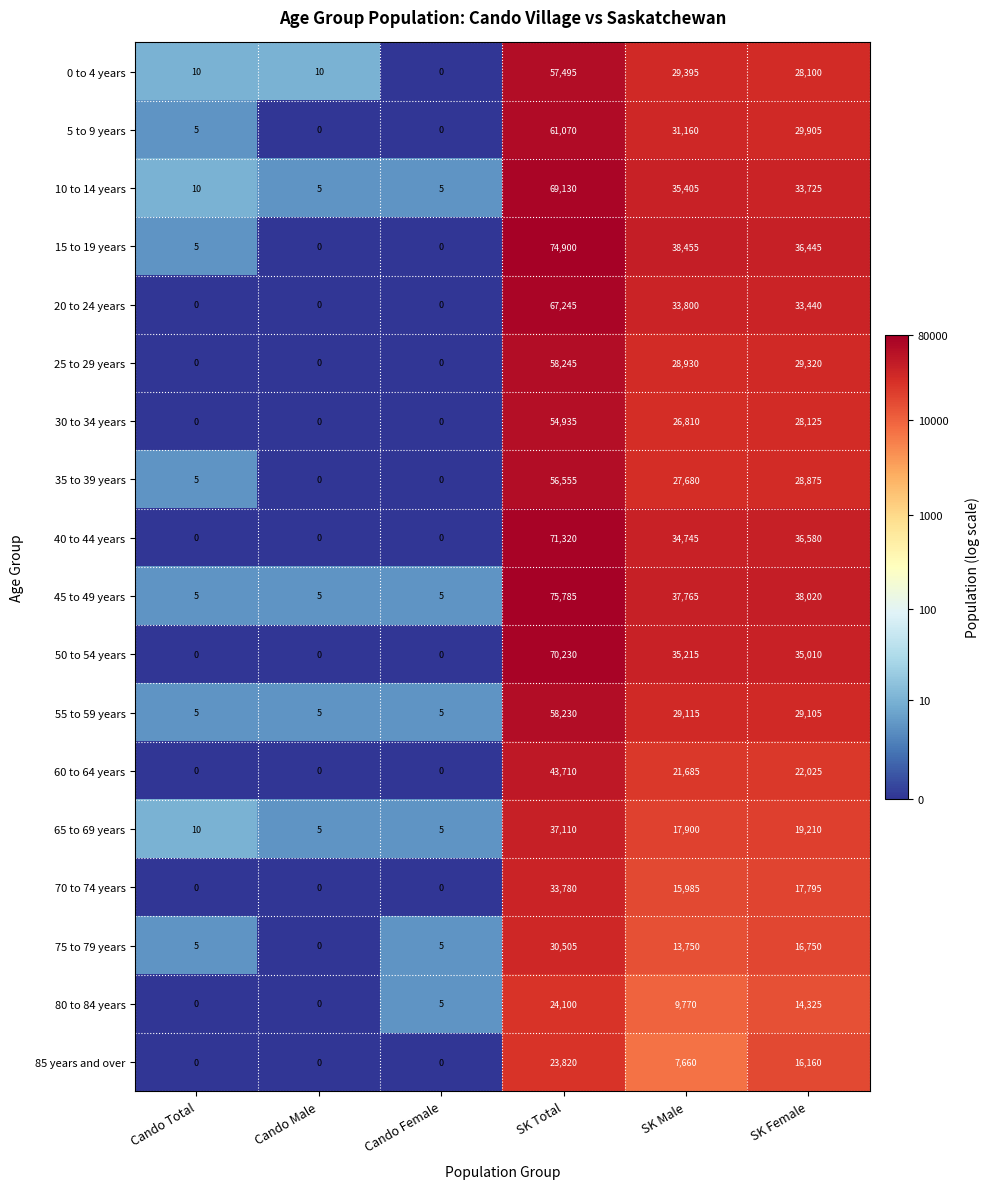

At which label does 35 to 39 years first exceed 27680?

SK Total